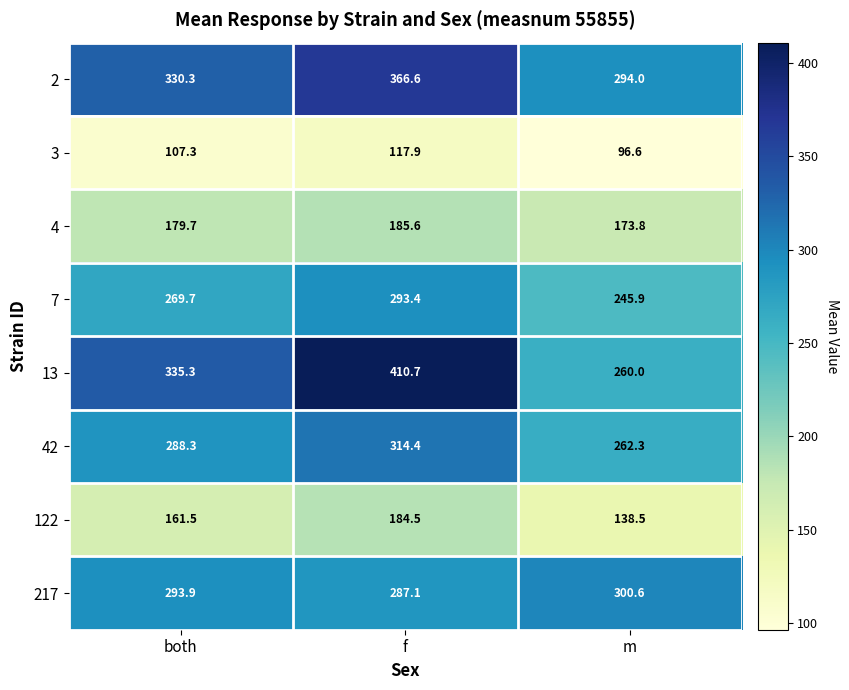

The 42 series shows 288.3 at both. True or false?

True